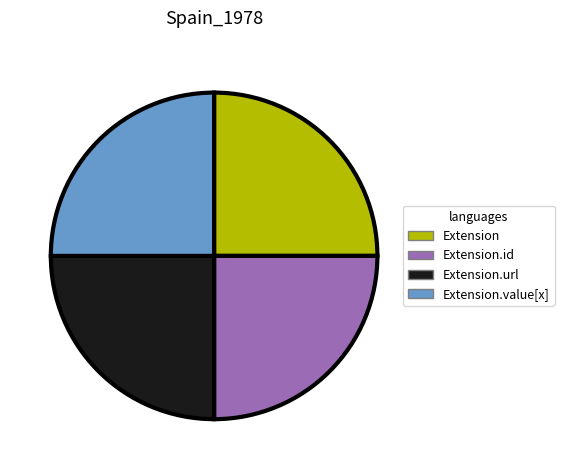

True or false: Extension accounts for 14% of the total.

False